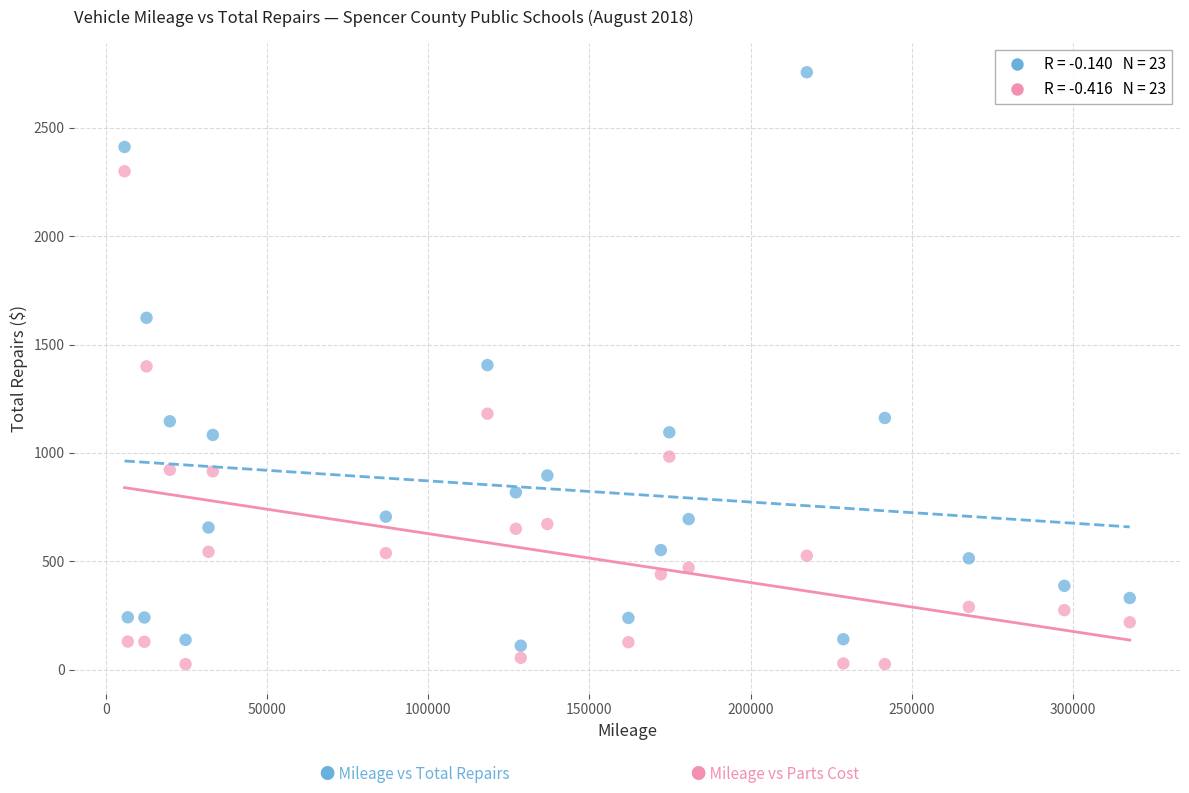

Across all data points, what is the range of Y values (max minus min)?

2729.5